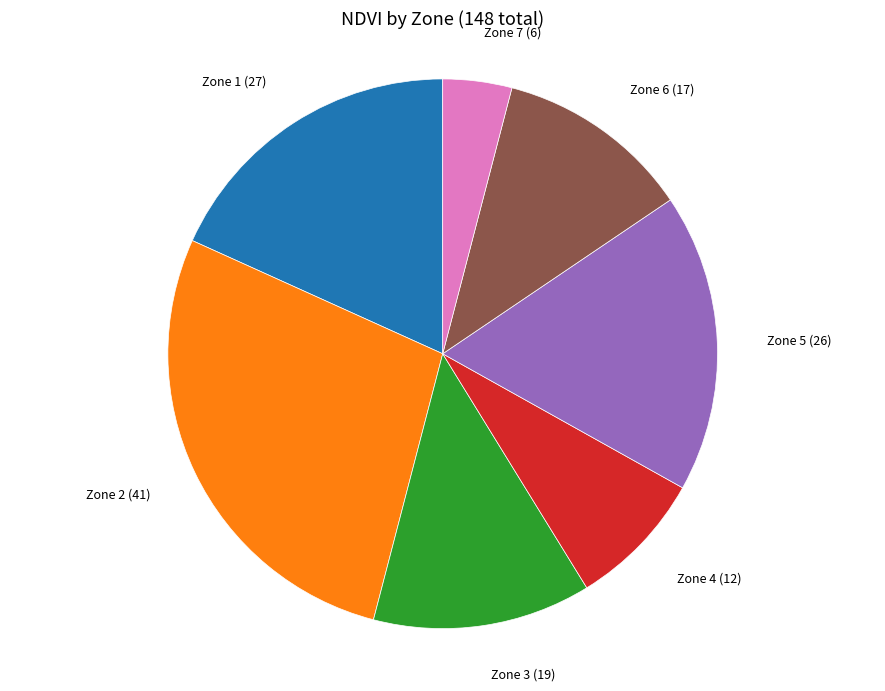

True or false: Zone 3 accounts for 27% of the total.

False